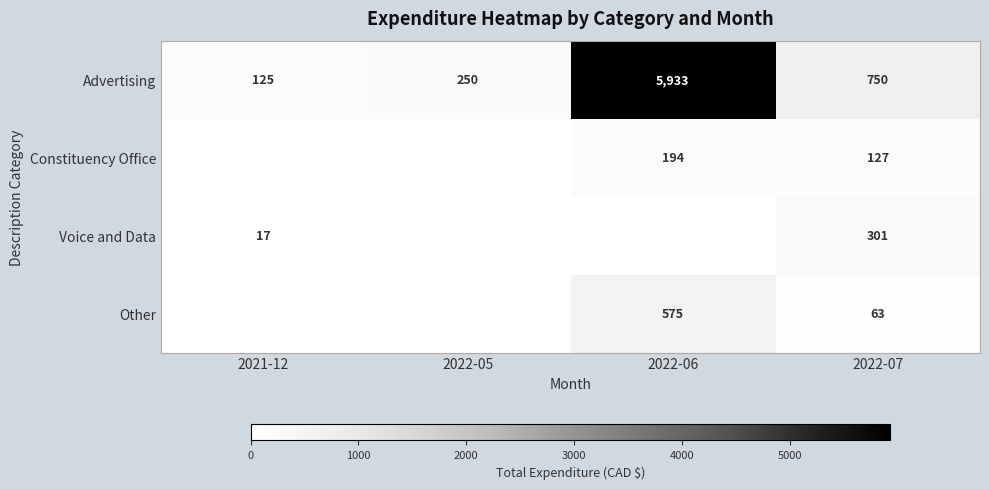

The value of Voice and Data at 2021-12 is 17. True or false?

True